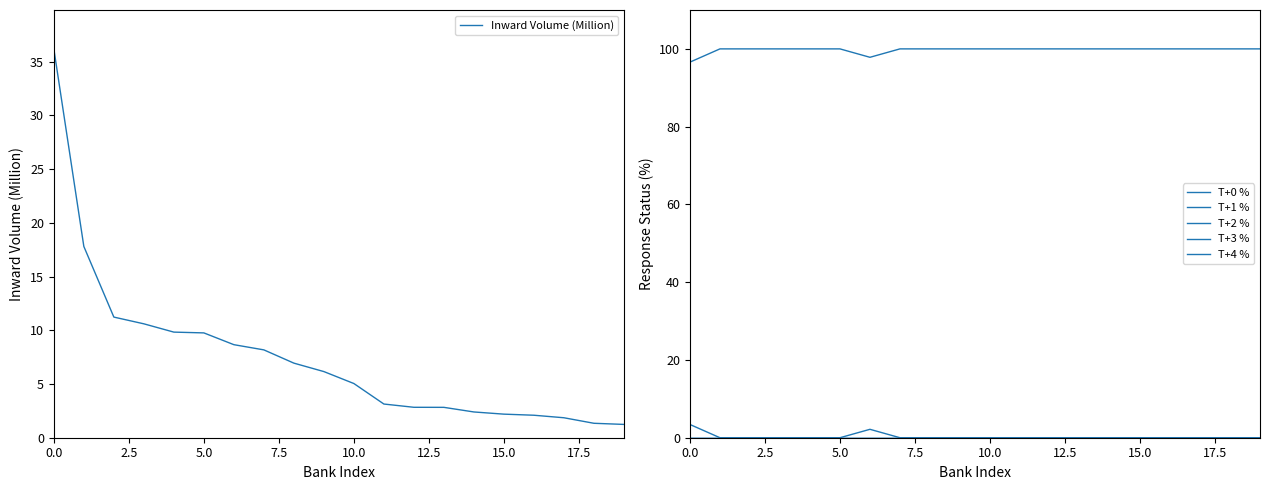

What is the maximum value for Inward Volume (Million)?

36.2